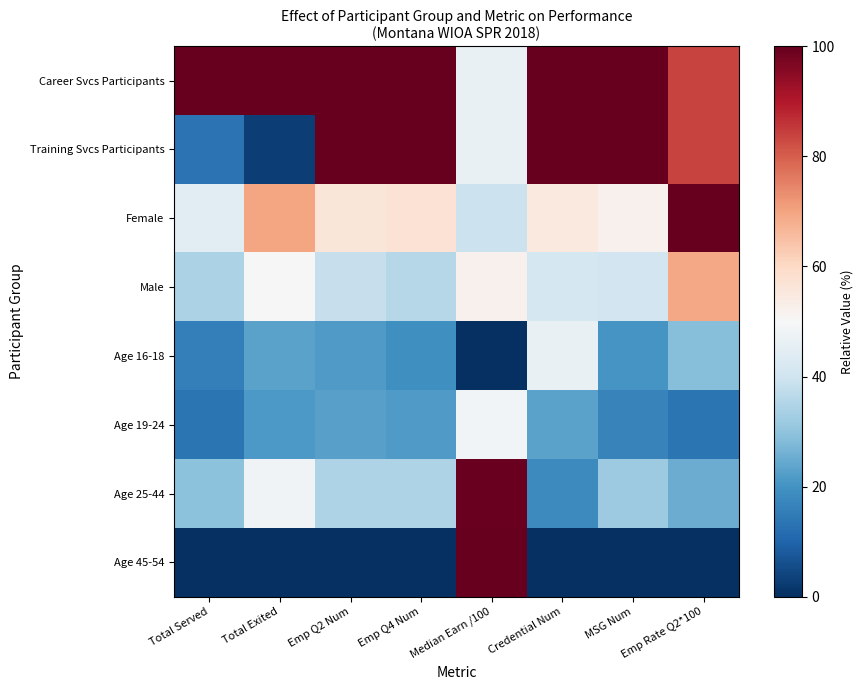

Reading left to right, list all the values displayed in this chart.

Career Svcs Participants: Total Served=100.0	Total Exited=100.0	Emp Q2 Num=100.0	Emp Q4 Num=100.0	Median Earn /100=46.1	Credential Num=100.0	MSG Num=100.0	Emp Rate Q2*100=83.8
Training Svcs Participants: Total Served=13.0	Total Exited=2.8	Emp Q2 Num=100.0	Emp Q4 Num=100.0	Median Earn /100=46.1	Credential Num=100.0	MSG Num=100.0	Emp Rate Q2*100=83.8
Female: Total Served=44.9	Total Exited=69.9	Emp Q2 Num=55.9	Emp Q4 Num=57.4	Median Earn /100=39.3	Credential Num=54.8	MSG Num=52.0	Emp Rate Q2*100=100.0
Male: Total Served=34.2	Total Exited=49.8	Emp Q2 Num=38.4	Emp Q4 Num=35.6	Median Earn /100=52.1	Credential Num=41.3	MSG Num=40.3	Emp Rate Q2*100=69.2
Age 16-18: Total Served=15.9	Total Exited=23.2	Emp Q2 Num=21.7	Emp Q4 Num=19.3	Median Earn /100=0.0	Credential Num=46.5	MSG Num=20.7	Emp Rate Q2*100=28.8
Age 19-24: Total Served=13.5	Total Exited=21.4	Emp Q2 Num=22.8	Emp Q4 Num=21.5	Median Earn /100=48.7	Credential Num=23.2	MSG Num=16.5	Emp Rate Q2*100=13.5
Age 25-44: Total Served=29.6	Total Exited=48.2	Emp Q2 Num=34.7	Emp Q4 Num=34.5	Median Earn /100=99.4	Credential Num=18.1	MSG Num=32.0	Emp Rate Q2*100=25.0
Age 45-54: Total Served=0.0	Total Exited=0.0	Emp Q2 Num=0.0	Emp Q4 Num=0.0	Median Earn /100=100.0	Credential Num=0.0	MSG Num=0.0	Emp Rate Q2*100=0.0